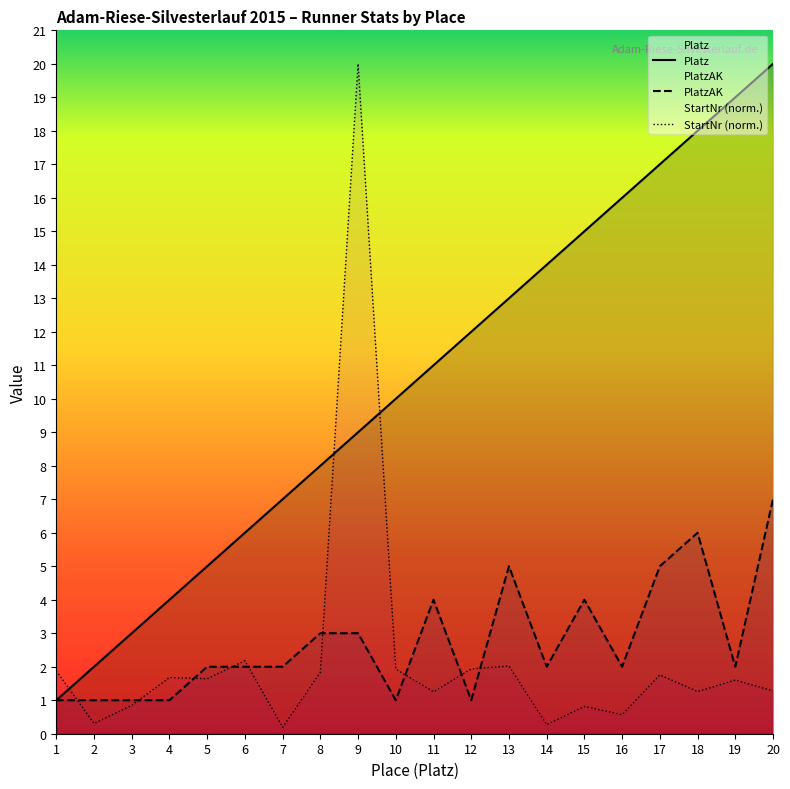

True or false: PlatzAK has a value of 4.0 at 15.

True